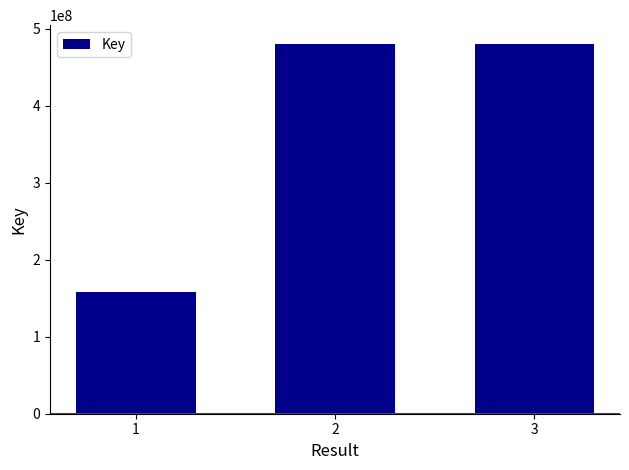

What is the value of the 1st bar from the left?

158342424